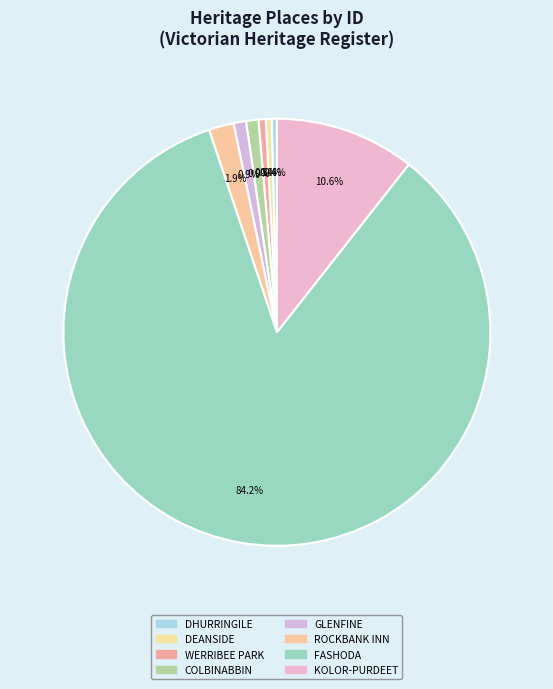

Rank the categories by value from highest to lowest.

FASHODA HOMESTEAD, KOLOR-PURDEET HOMESTEAD, ROCKBANK INN, GLENFINE HOMESTEAD PRECINCT, COLBINABBIN HOMESTEAD, WERRIBEE PARK, DEANSIDE HOMESTEAD COMPLEX, DHURRINGILE